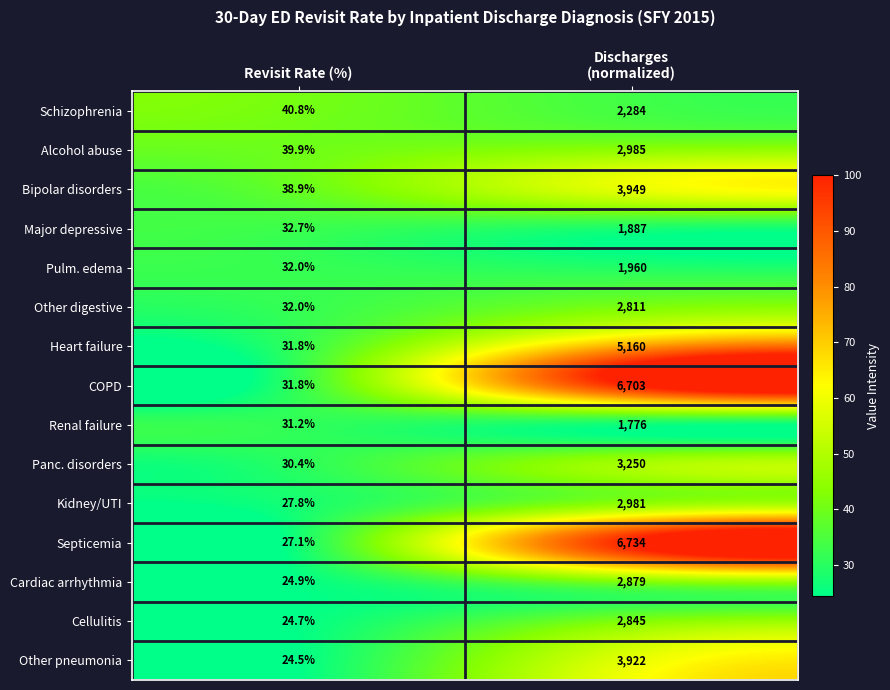

What is the average value of the Renal failure series?

903.6